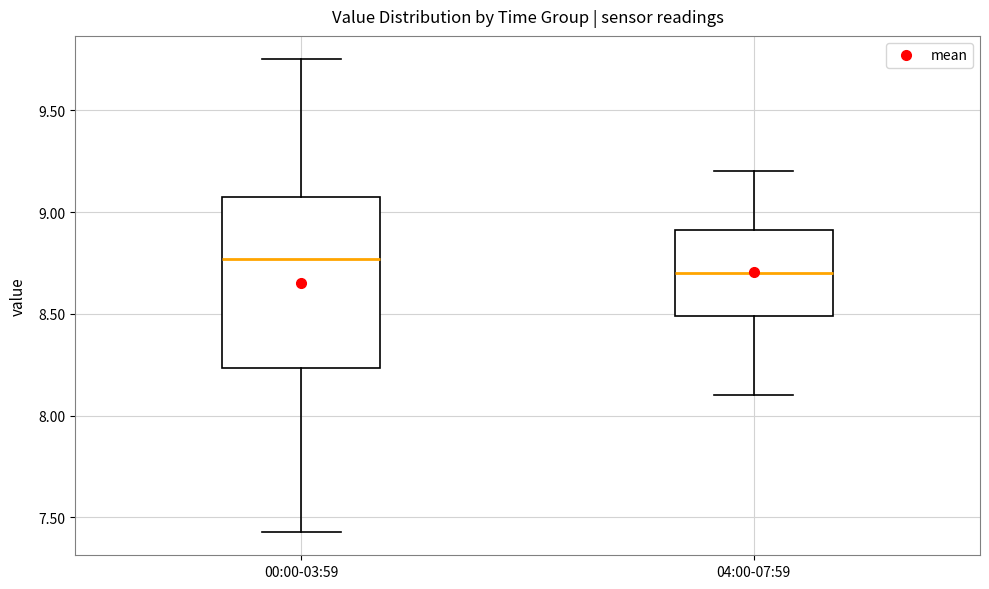

Where does the median line of the box for 00:00-03:59 sit on the y-axis? The values are not printed on the chart, so give them approximately, as read against the axis.

8.75